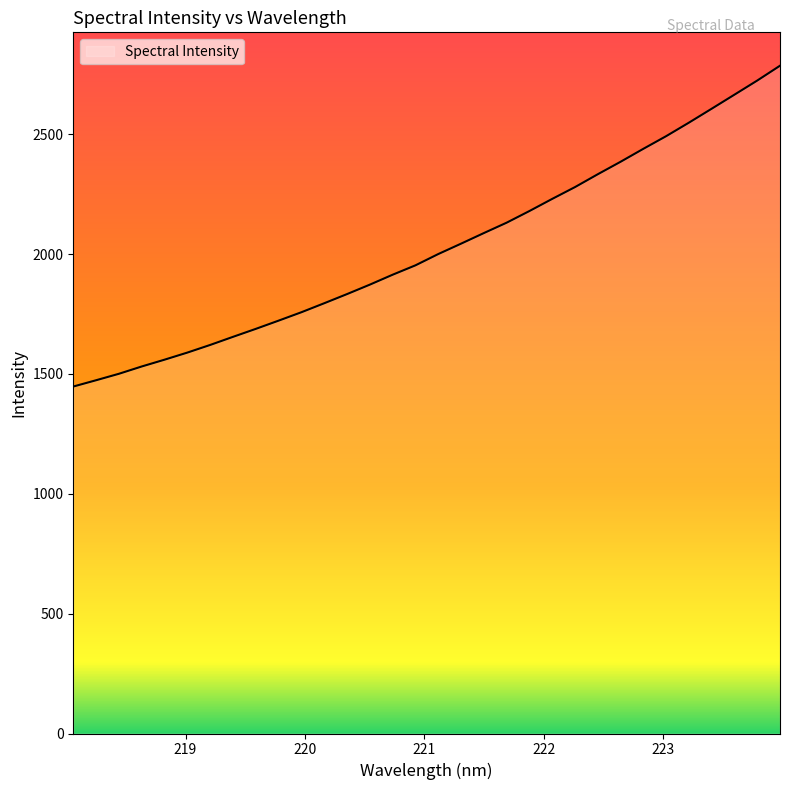

What is the smallest value displayed?

1447.6